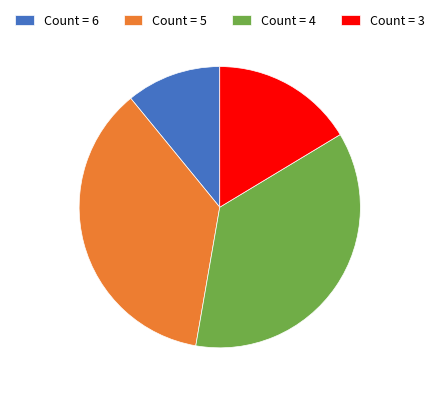

Combined, do Count = 3 and Count = 5 account for over 50%?

Yes